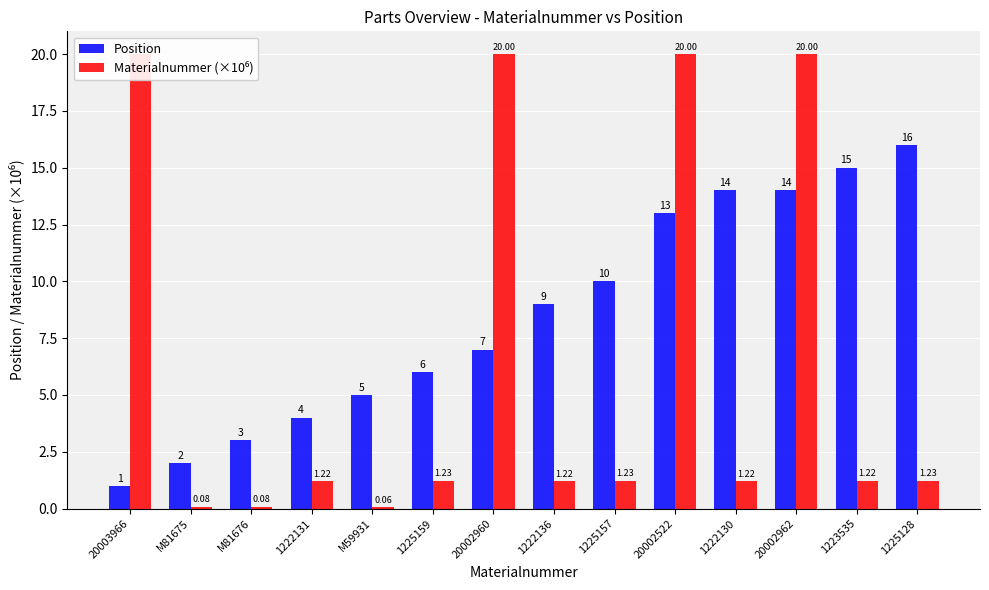

Which series changed the most between 1225157 and 1223535?

Position